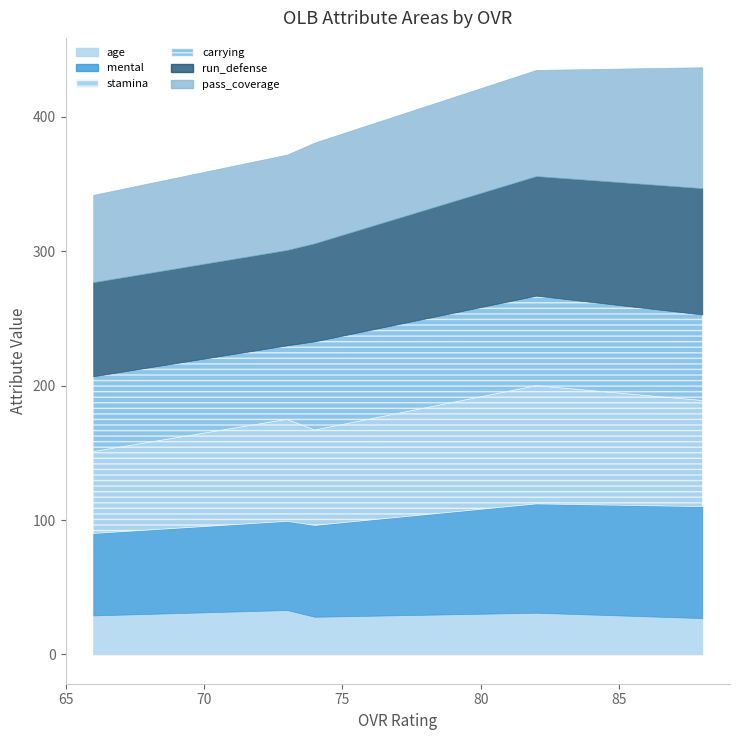

The value of carrying at 74 is 66. True or false?

True